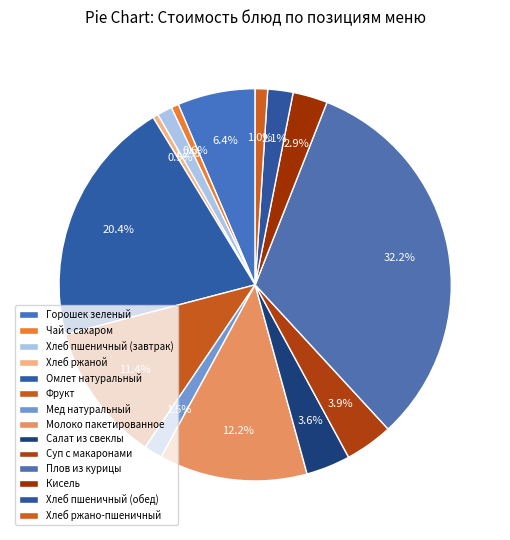

Does Чай с сахаром account for over 50% of the chart?

No